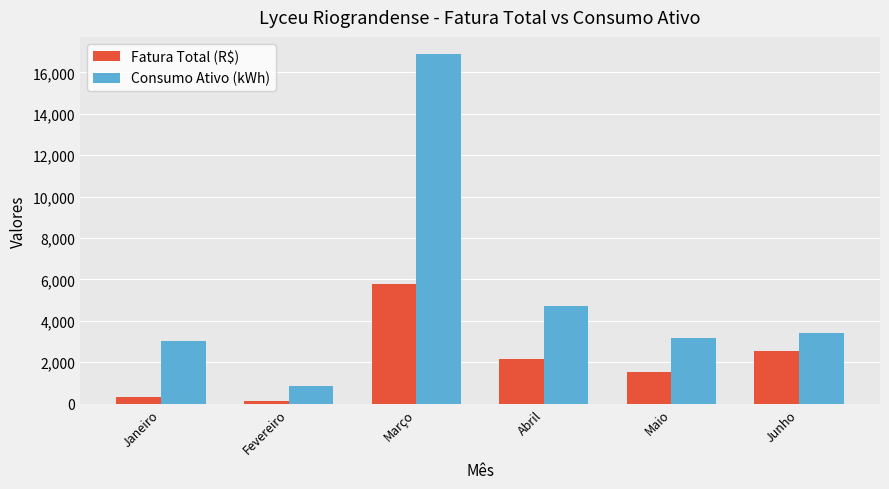

What is the spread (max minus min) of values at Abril?

2558.6